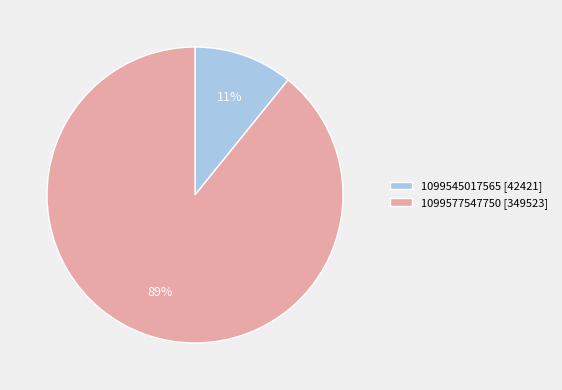

Is it true that 1099545017565 is 1% of the pie?

False